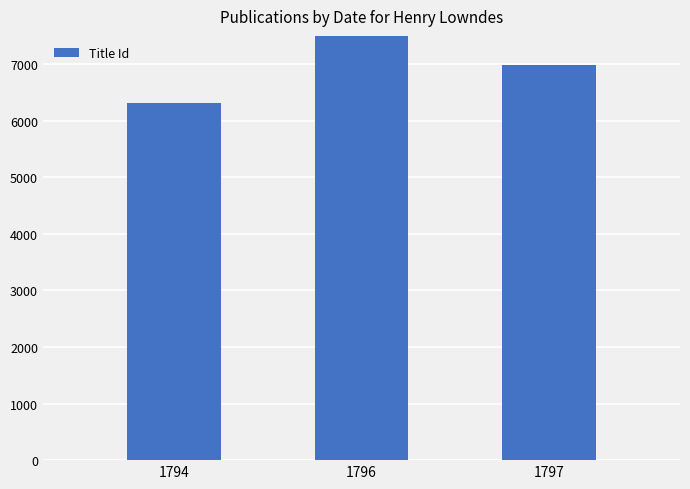

Is it true that the value at 1796 is 8193?

True